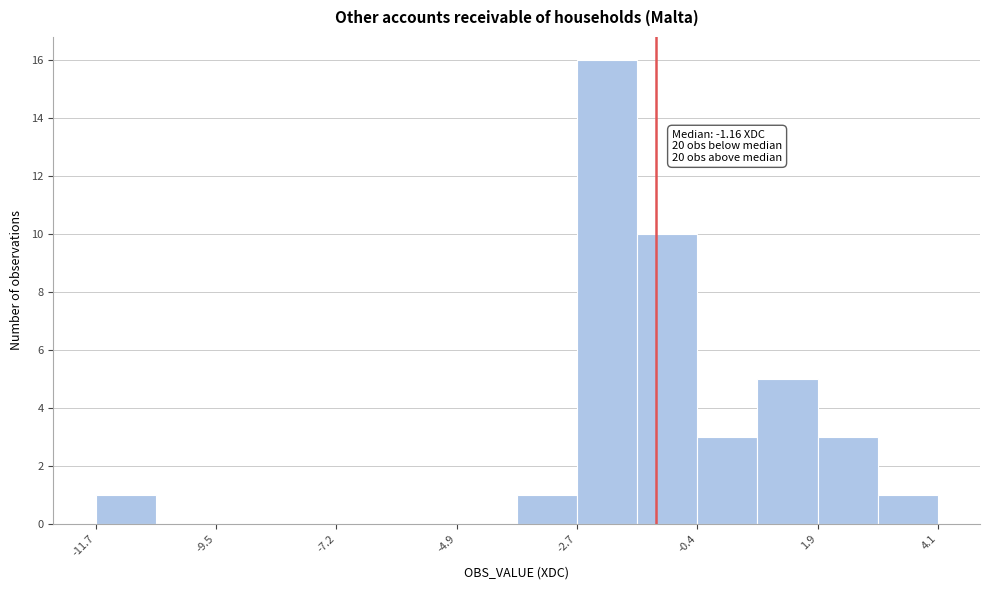

Around what value on the x-axis is the tallest bar? Give the approximate position of its centre, as read against the axis.

-2.0